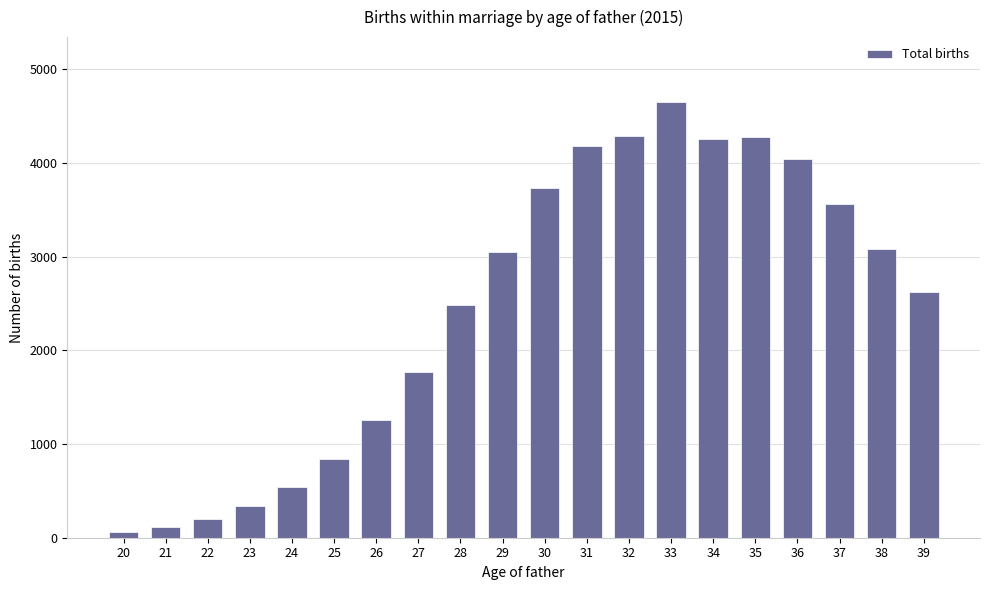

What is the value of the 6th bar from the left?

837